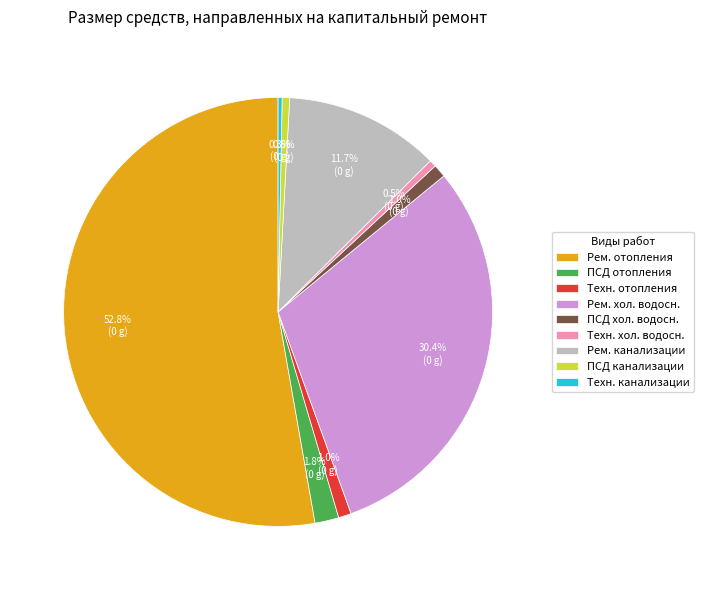

Which category has the biggest portion of the pie?

Рем. отопления